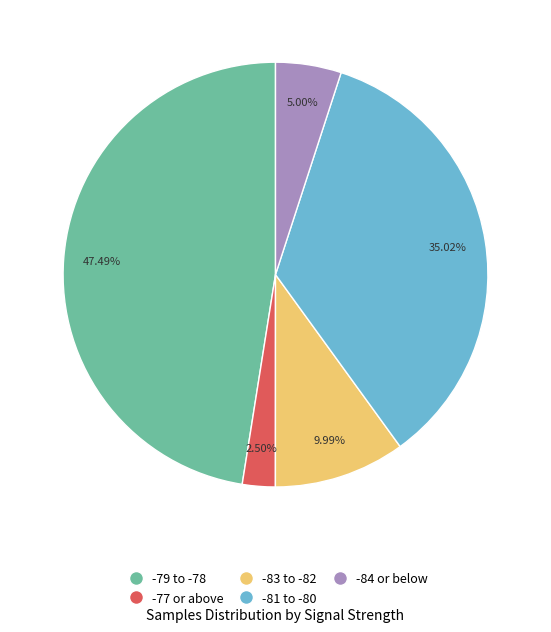

How many slices are in this pie chart?

5